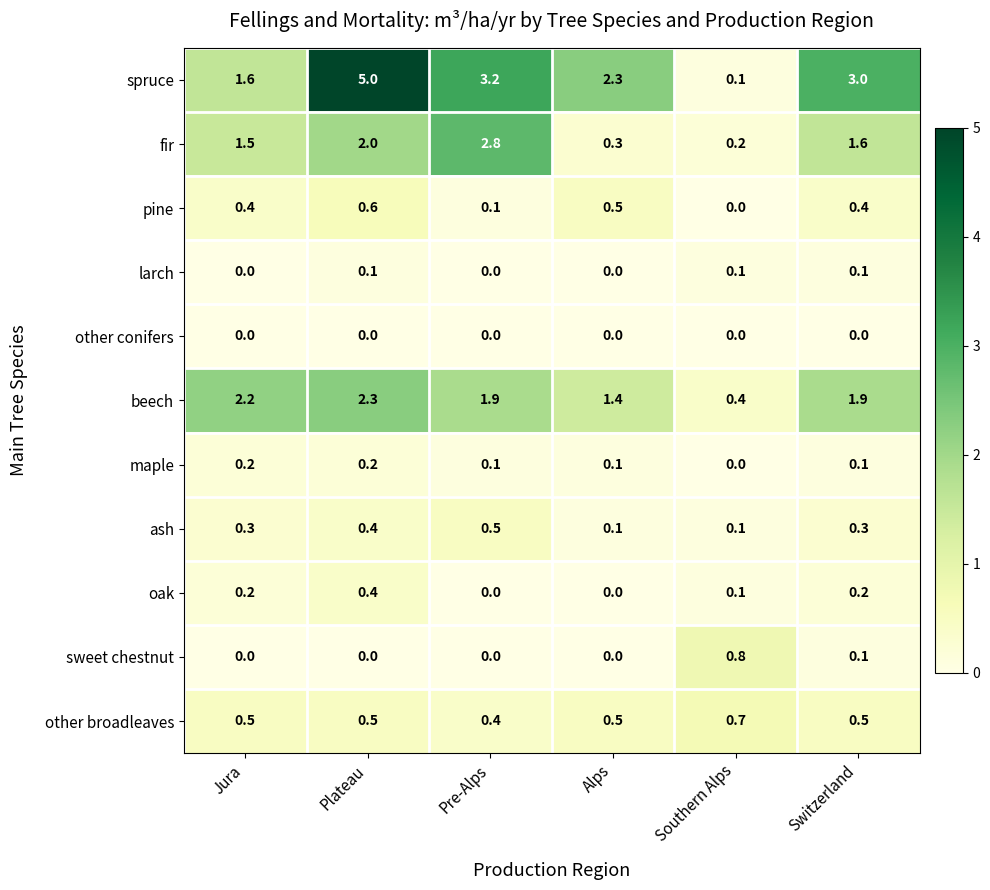

The value of ash at Plateau is 0.4. True or false?

True